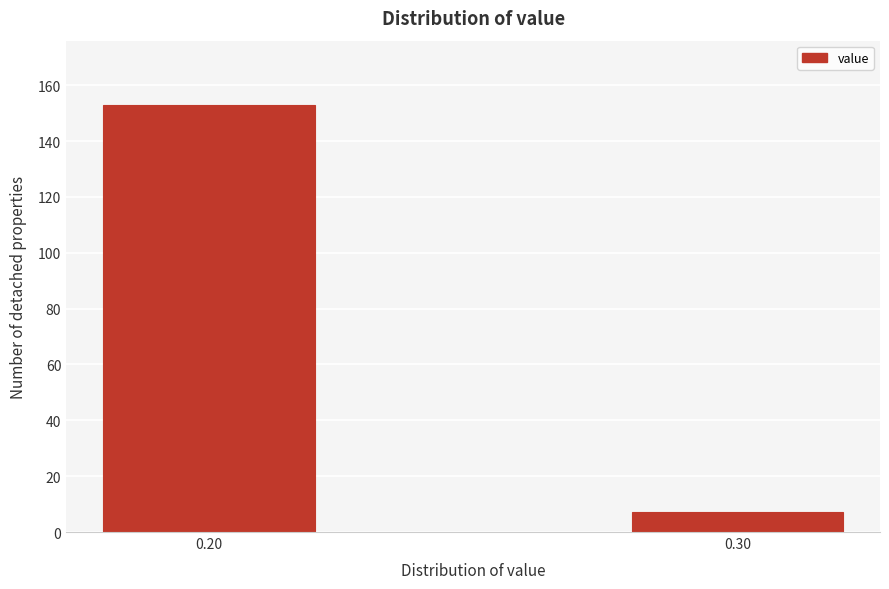

Reading right to left, list all the values displayed in this chart.

0.30=7	0.20=153